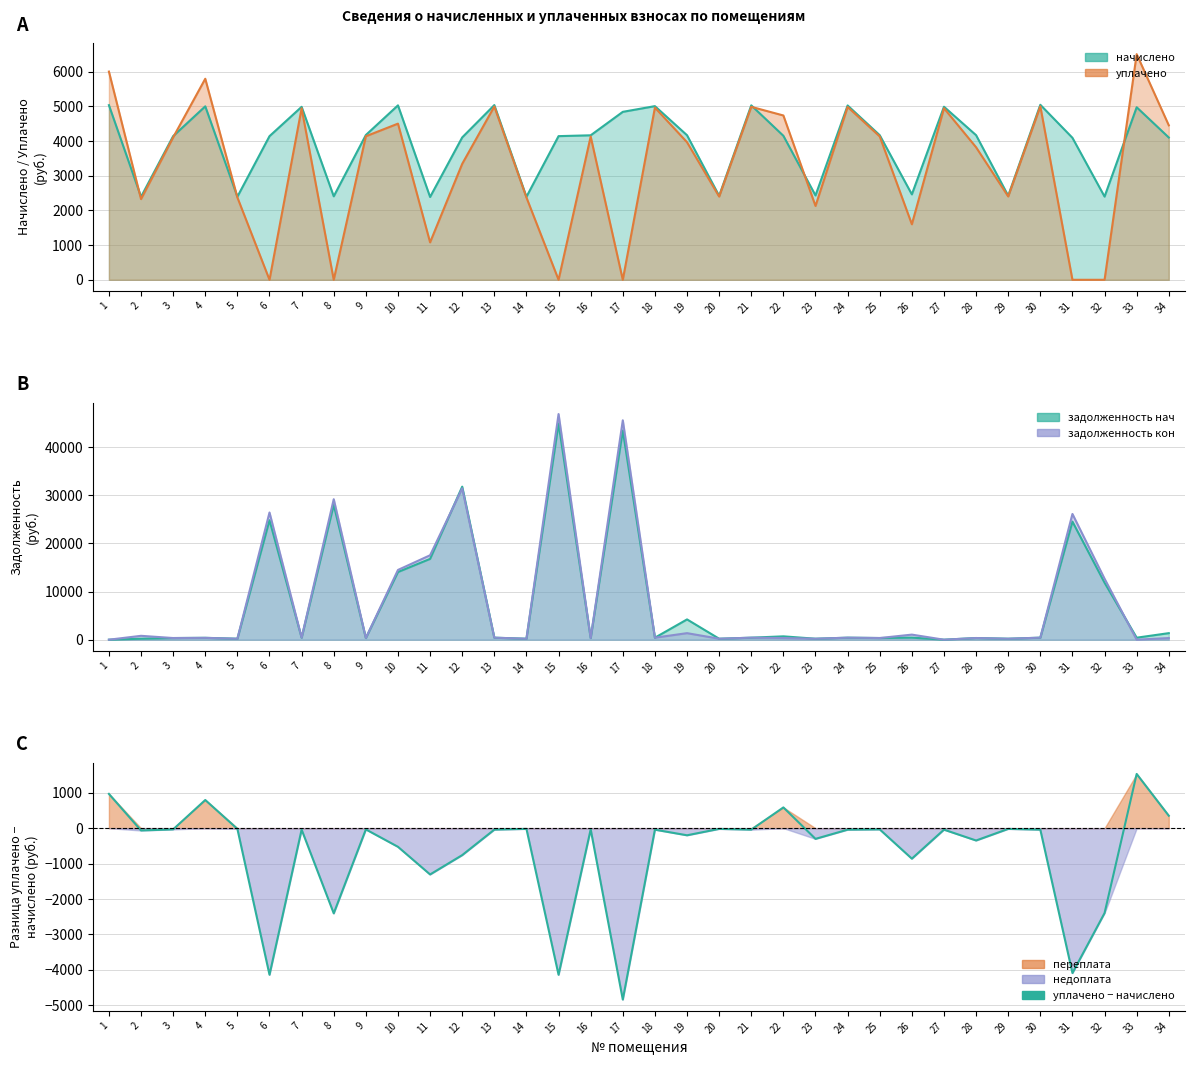

Rank the categories by value from highest to lowest.

33, 1, 4, 22, 34, 14, 5, 20, 29, 3, 16, 25, 9, 13, 7, 27, 18, 24, 21, 30, 2, 19, 23, 28, 10, 12, 26, 11, 32, 8, 31, 6, 15, 17